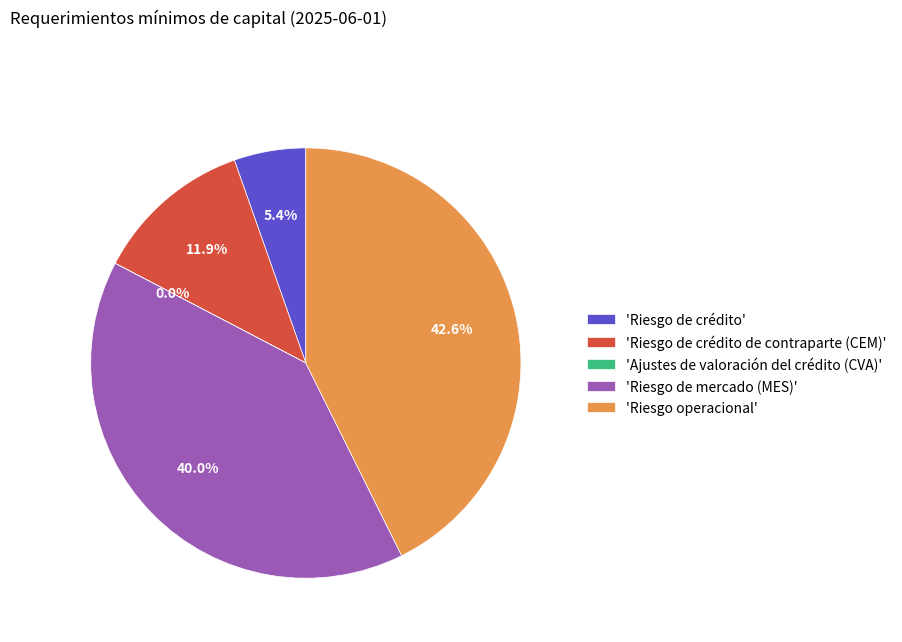

To the nearest percent, what is the difference between the largest and smallest slice percentages?

43%